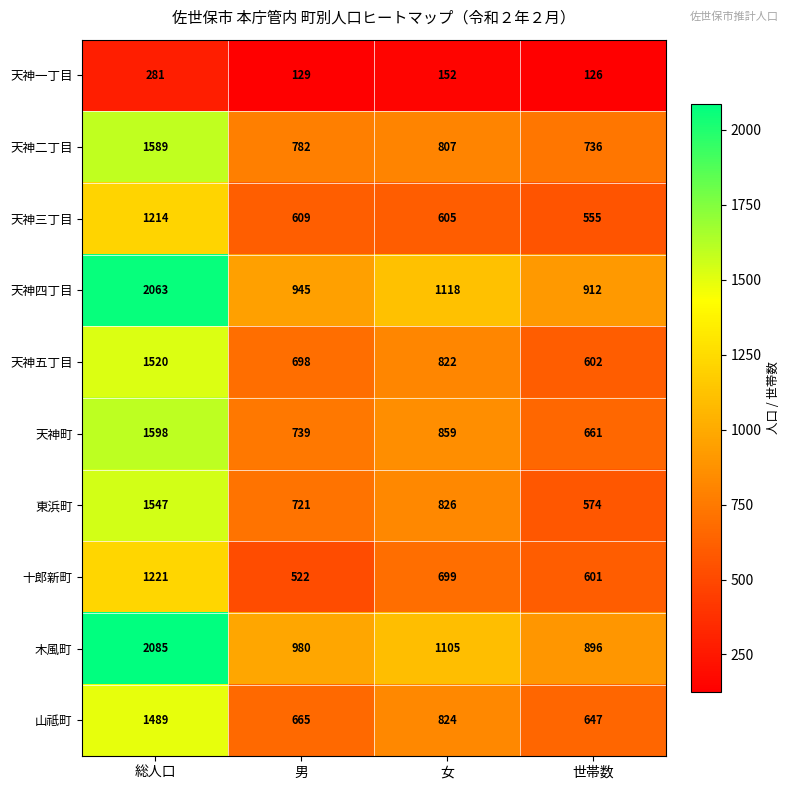

Which series has the largest range (max minus min)?

木風町